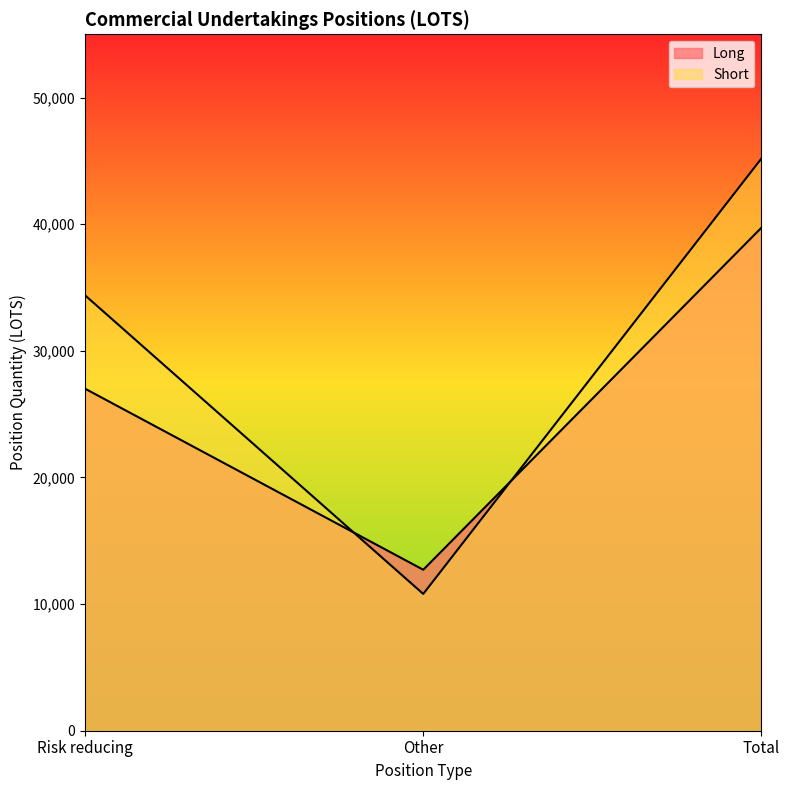

What is the average value of the Long series?

26481.8